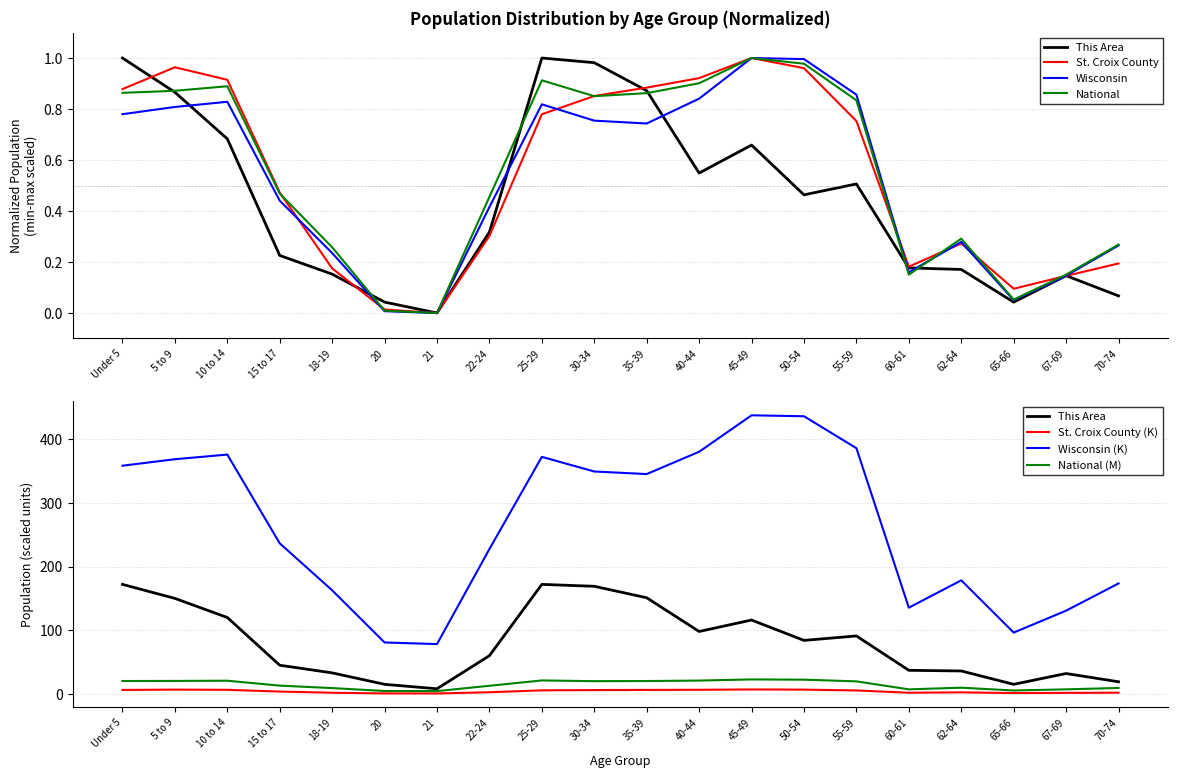

What is the total value across all series at 65-66?

96.5